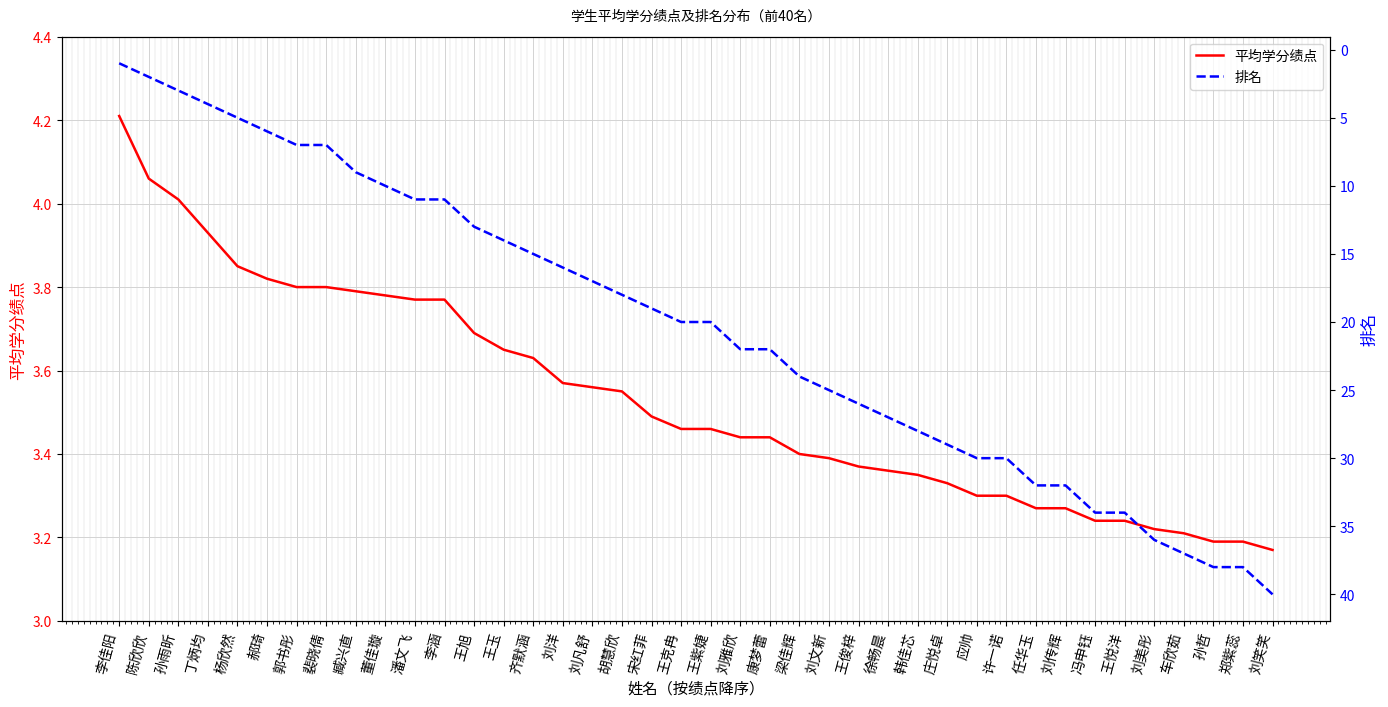

What is the value of the 排名 point at the 19th from the left?

19.0